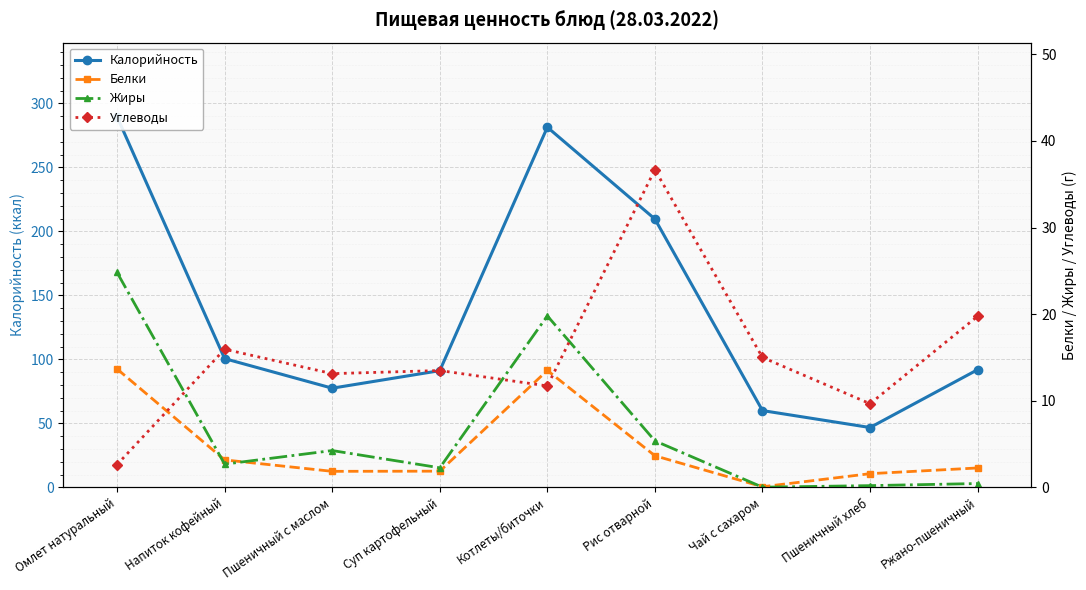

True or false: Калорийность and Углеводы intersect in this chart.

False